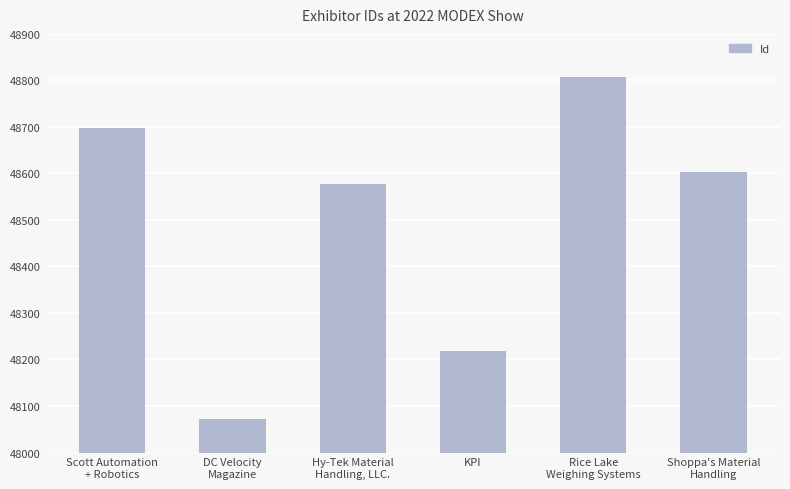

What is the label of the 6th bar from the left?

Shoppa's Material
Handling